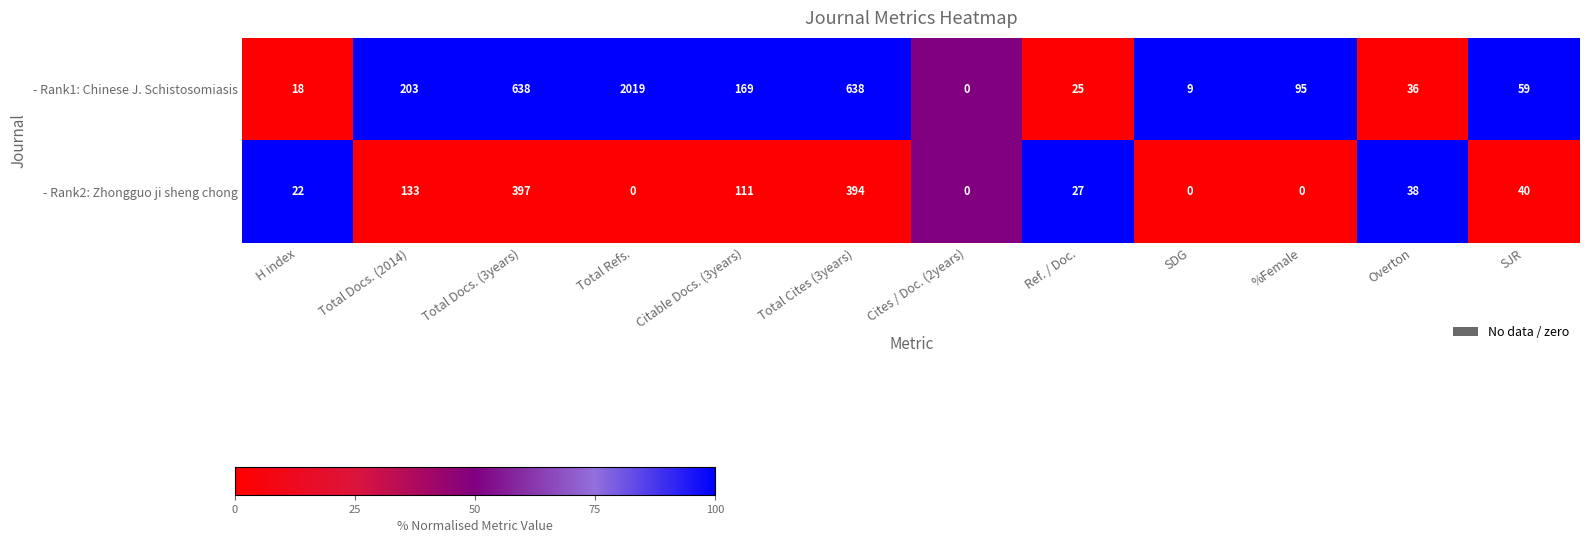

What is the spread (max minus min) of values at H index?

4